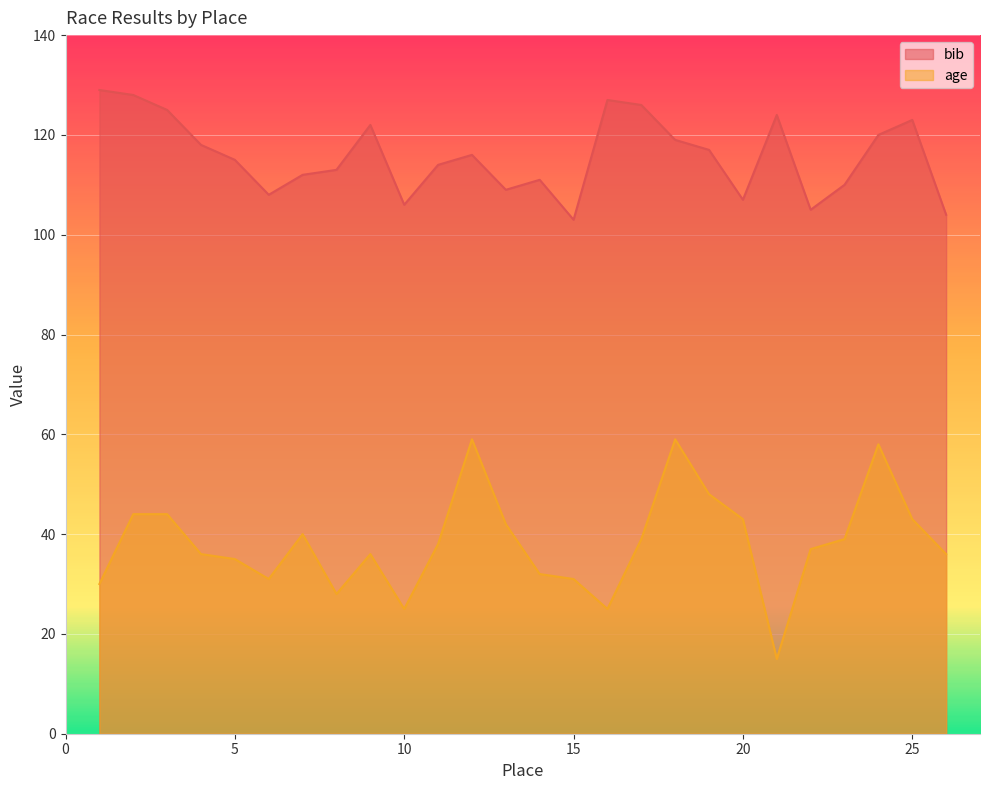

The value of bib at 6 is 30. True or false?

False